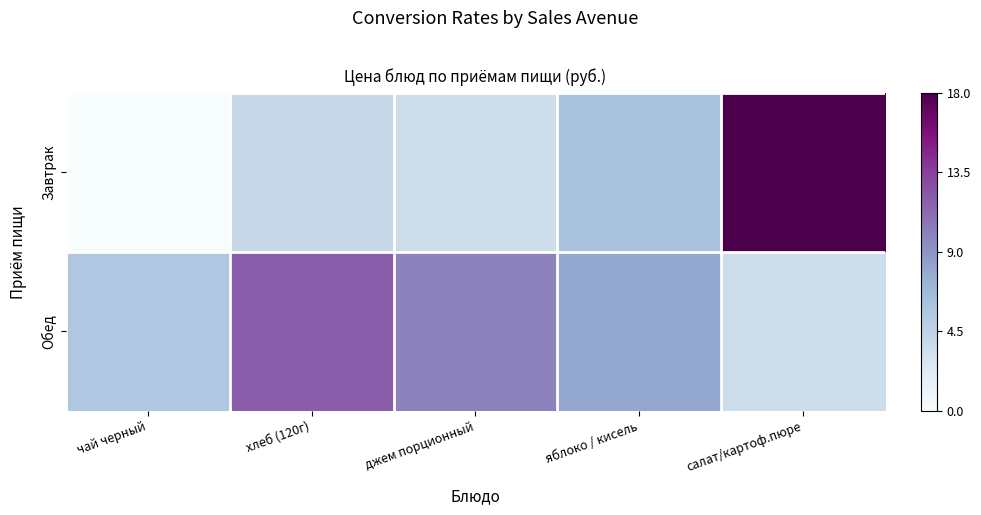

At which category is the sum across all series the highest?

салат/картоф.пюре